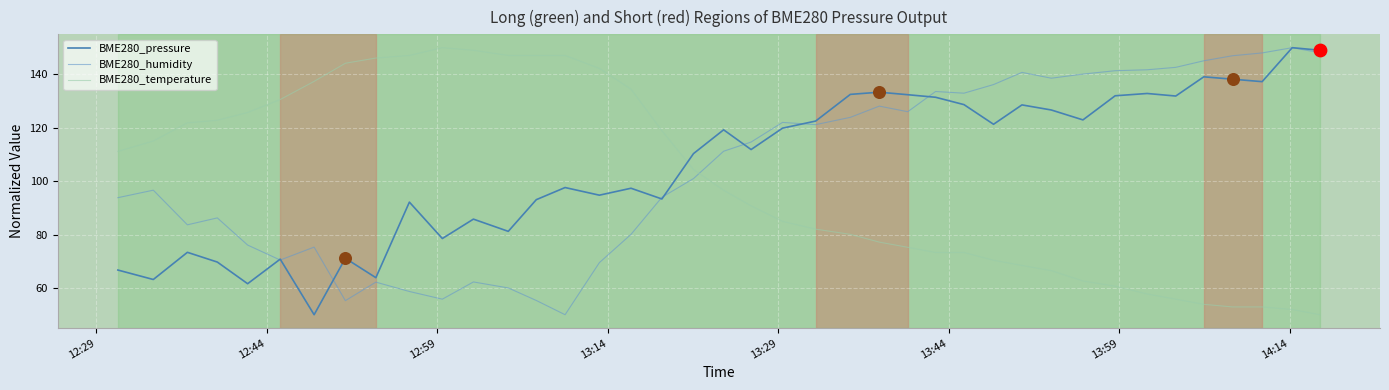

What is the maximum value shown in the chart?

150.0